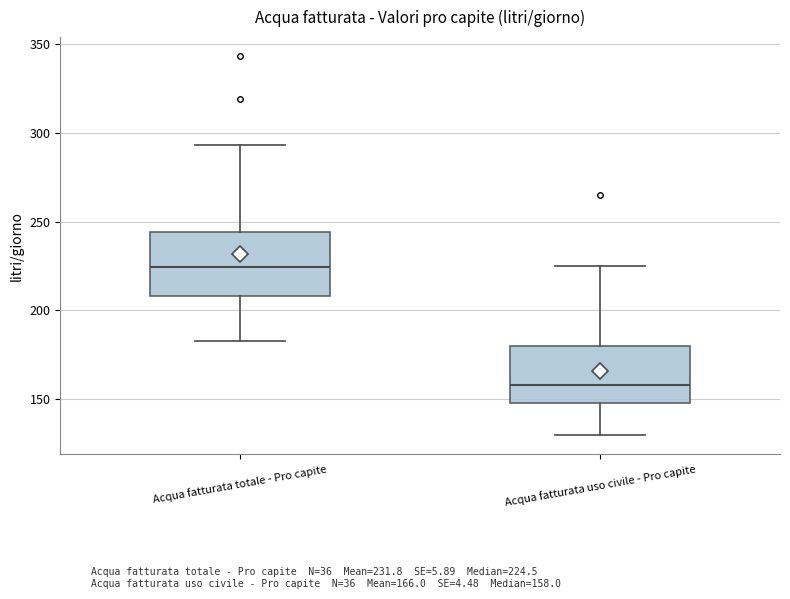

Reading left to right, read every box against the y-axis: the position of its median line, the range the box covers, and the ends of its whiskers. The values are not printed on the chart, so give them approximately, as read against the axis.

Acqua fatturata totale - Pro capite: median 225, box 210 to 245, whiskers 185 to 295
Acqua fatturata uso civile - Pro capite: median 160, box 150 to 180, whiskers 130 to 225